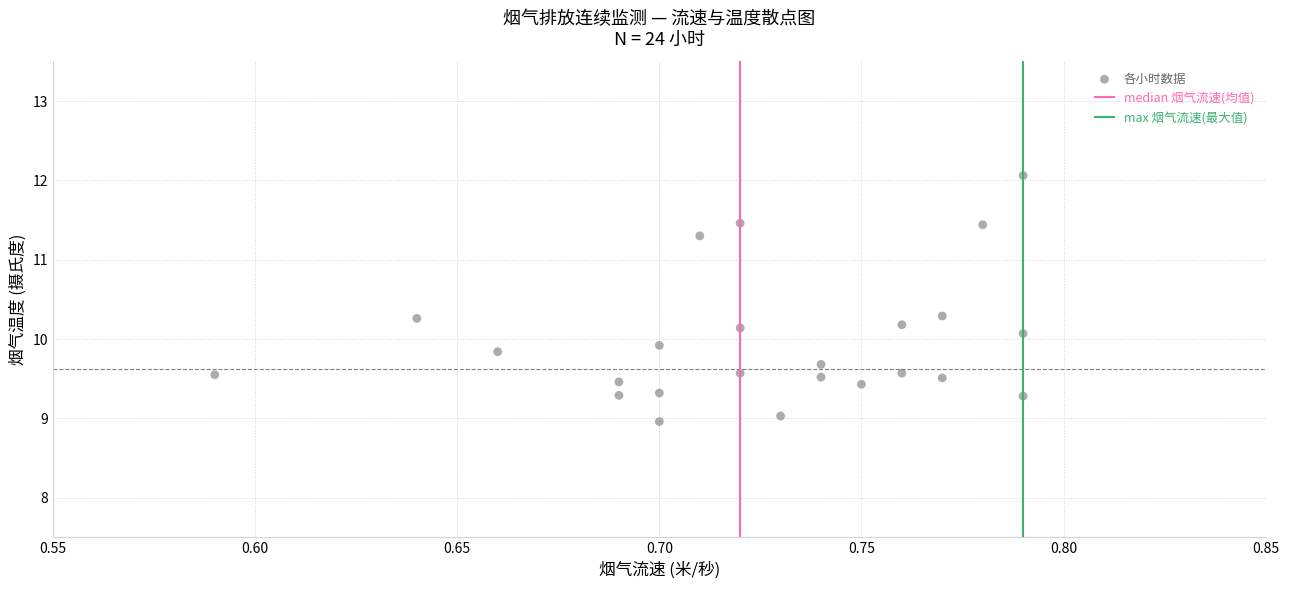

What is the range of Y values (max minus min)?

3.1